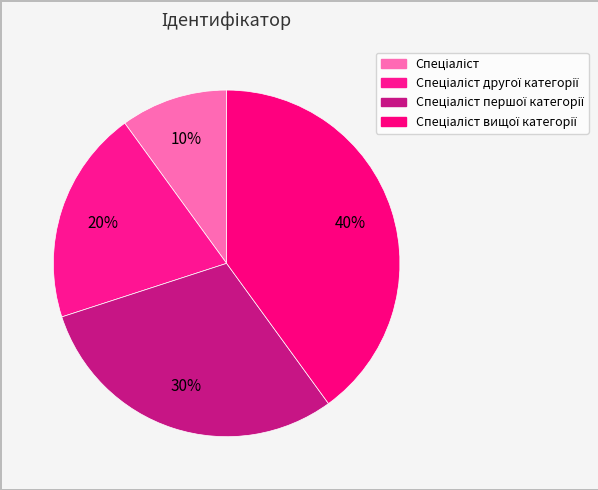

Is there a majority slice in this chart?

No